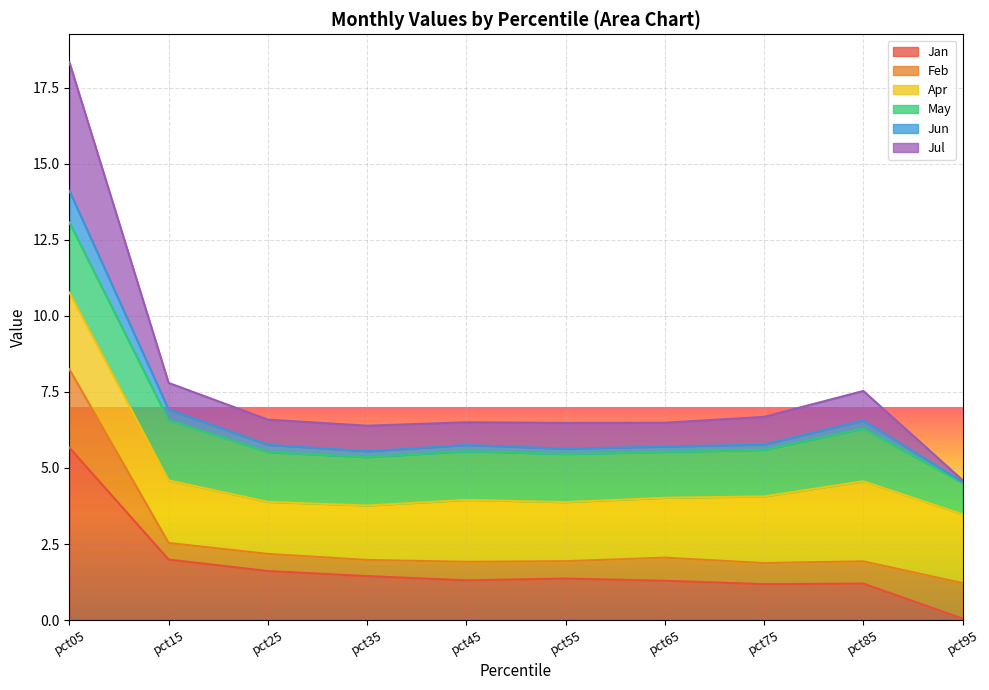

The Jun series shows 1.7 at pct25. True or false?

False